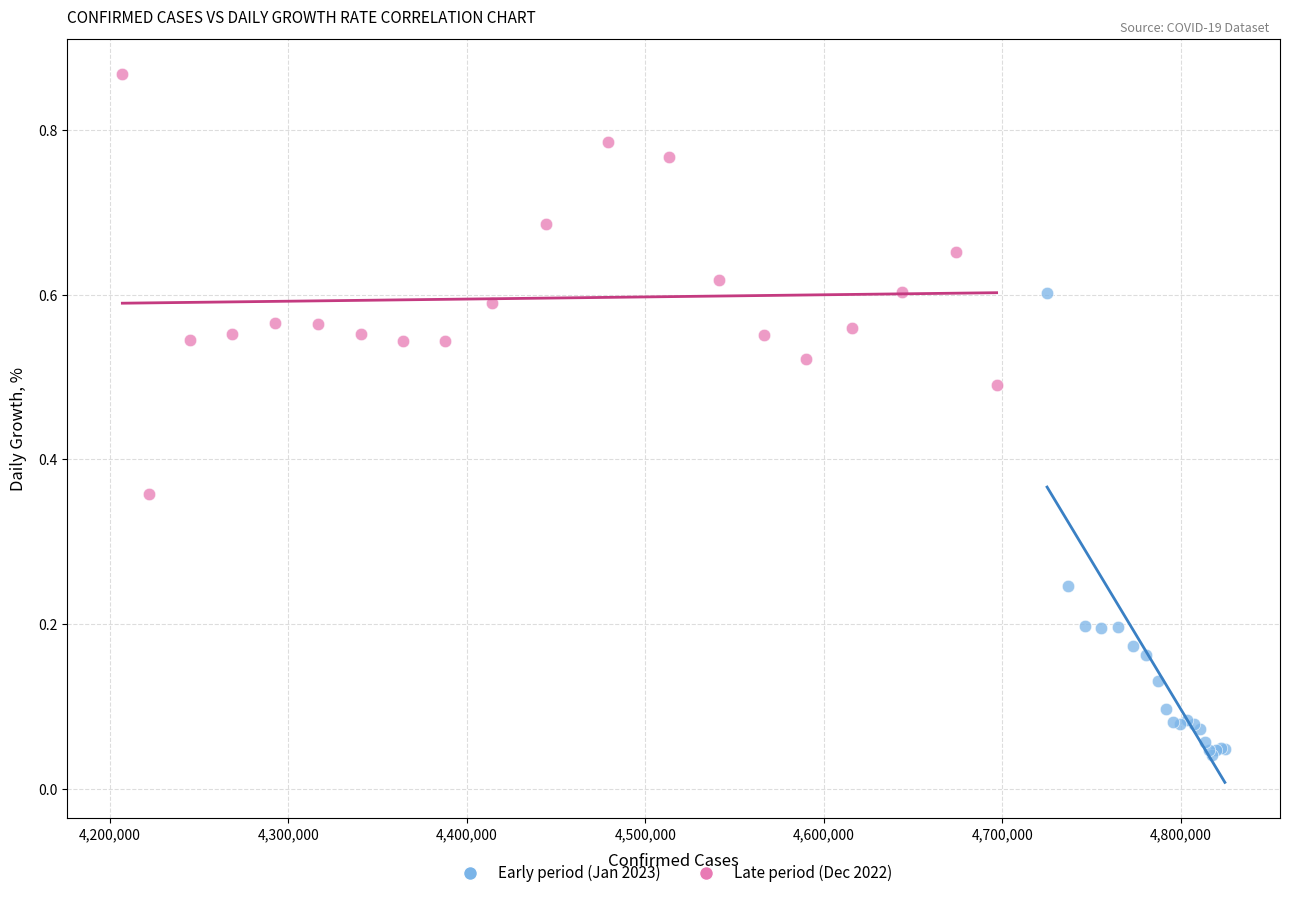

Which series has the widest spread of Y values?

Early period (Jan 2023)